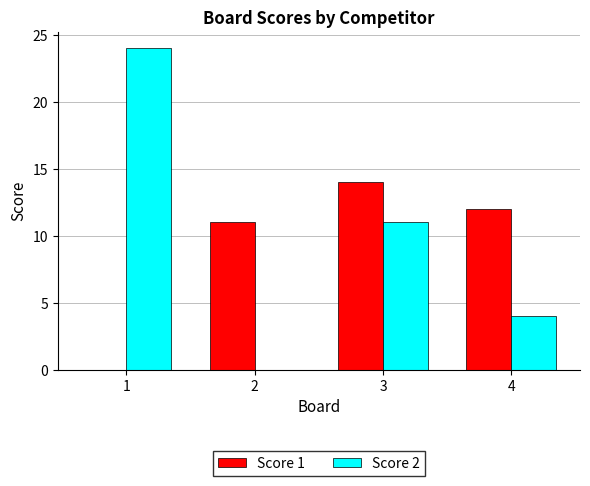

Which category has the highest value in the Score 1 series?

3